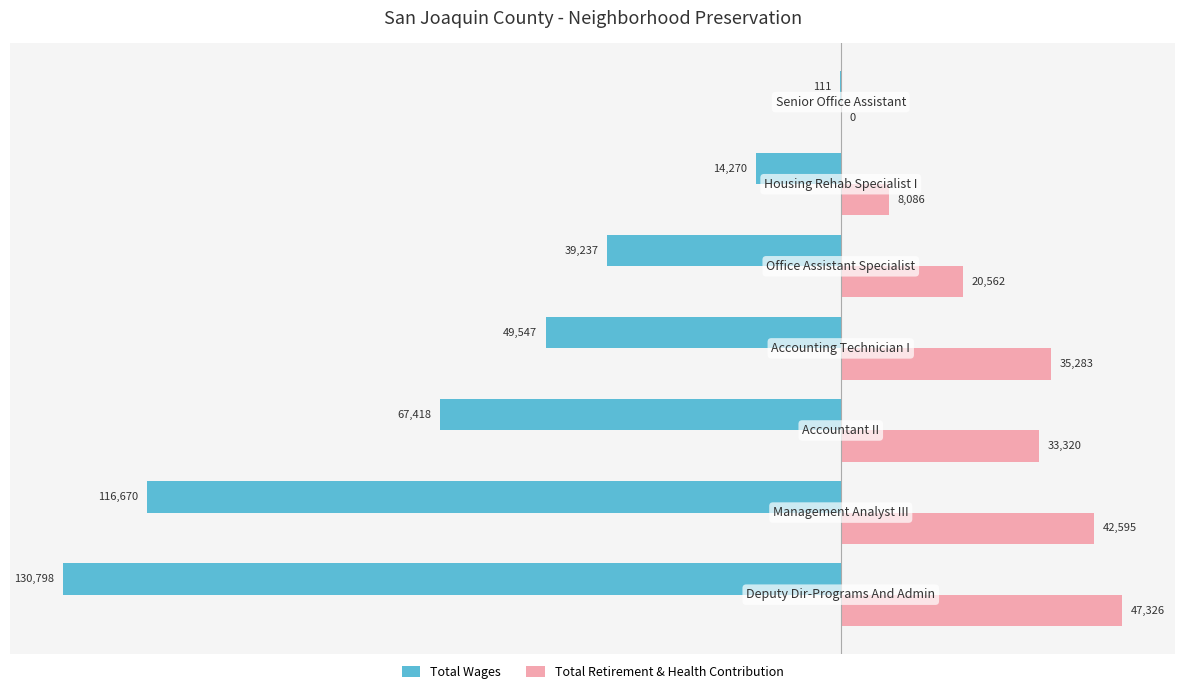

Which series has the largest total across all categories?

Total Retirement & Health Contribution